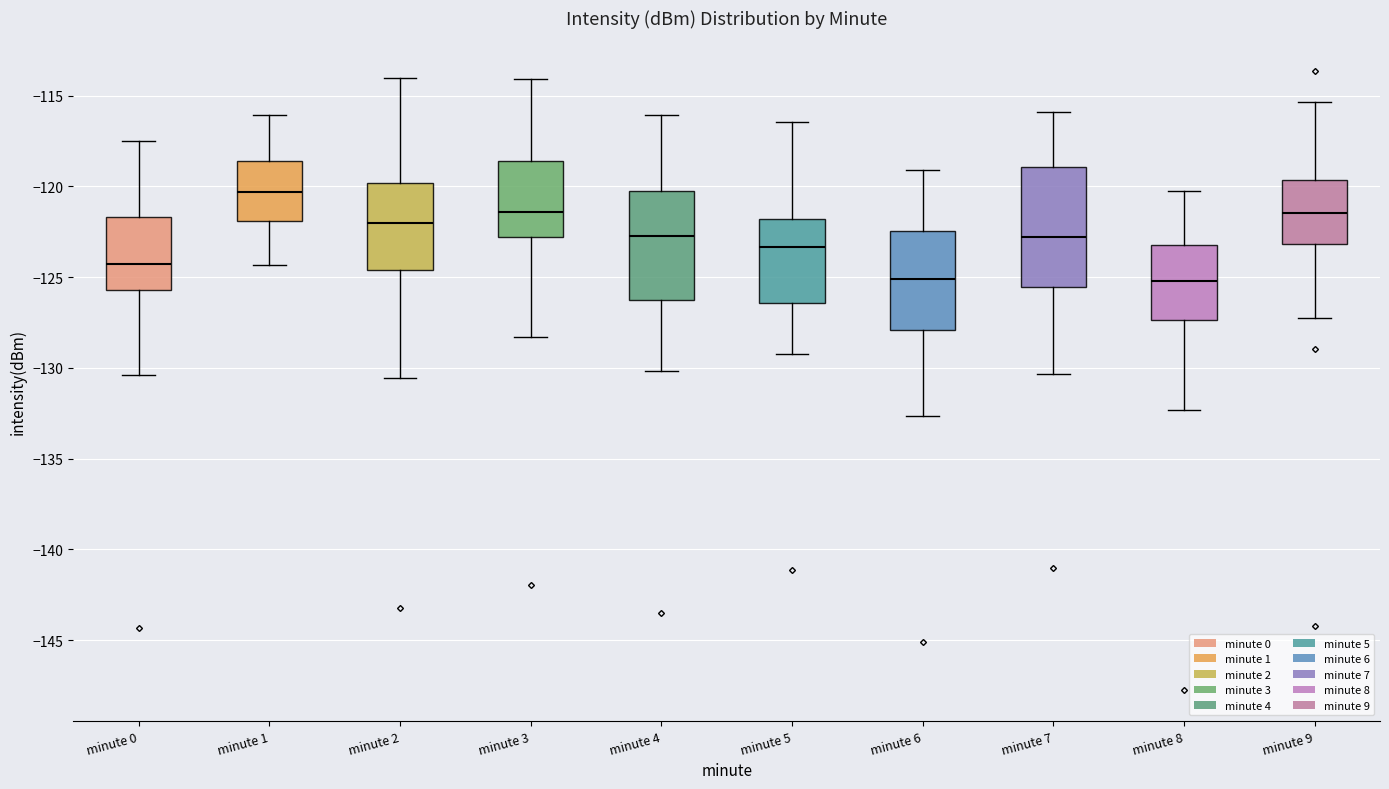

Reading left to right, read every box against the y-axis: the position of its median line, the range the box covers, and the ends of its whiskers. The values are not printed on the chart, so give them approximately, as read against the axis.

minute 0: median -124.5, box -125.5 to -121.5, whiskers -130.5 to -117.5
minute 1: median -120.5, box -122.0 to -118.5, whiskers -124.5 to -116.0
minute 2: median -122.0, box -124.5 to -120.0, whiskers -130.5 to -114.0
minute 3: median -121.5, box -123.0 to -118.5, whiskers -128.5 to -114.0
minute 4: median -122.5, box -126.0 to -120.5, whiskers -130.0 to -116.0
minute 5: median -123.5, box -126.5 to -122.0, whiskers -129.5 to -116.5
minute 6: median -125.0, box -128.0 to -122.5, whiskers -132.5 to -119.0
minute 7: median -123.0, box -125.5 to -119.0, whiskers -130.5 to -116.0
minute 8: median -125.0, box -127.5 to -123.0, whiskers -132.5 to -120.5
minute 9: median -121.5, box -123.0 to -119.5, whiskers -127.5 to -115.5